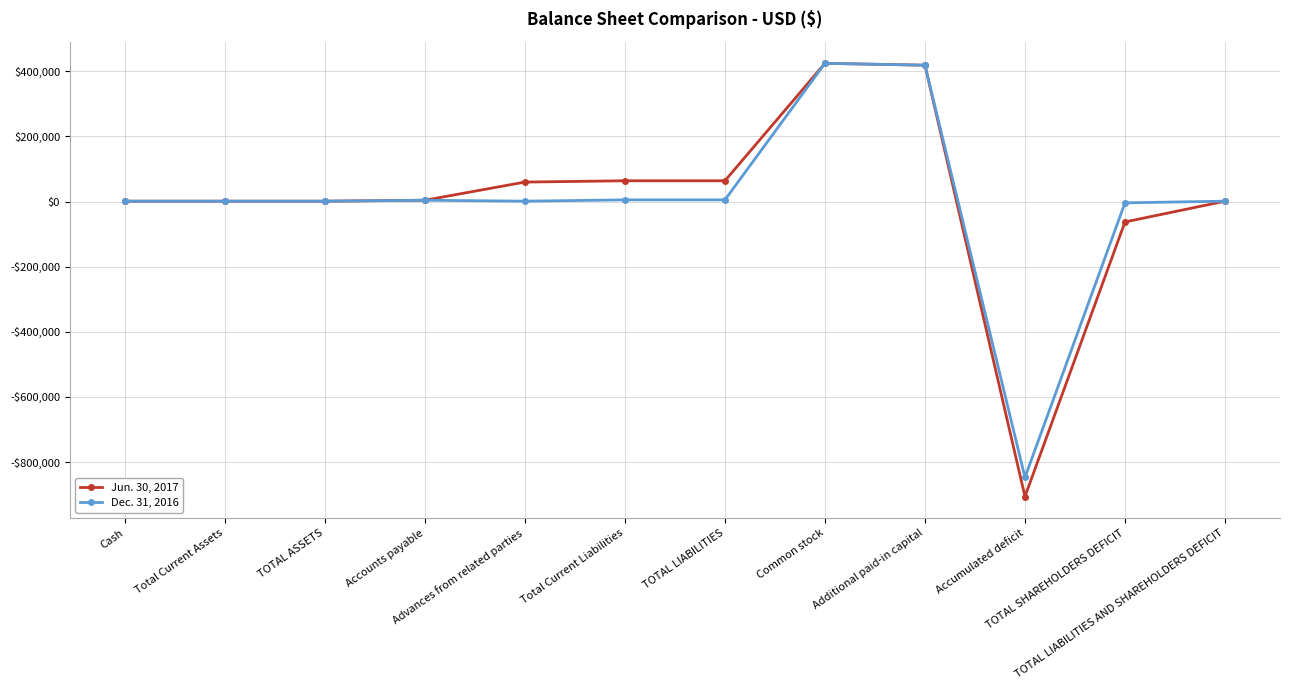

Does the chart have visible grid lines?

Yes